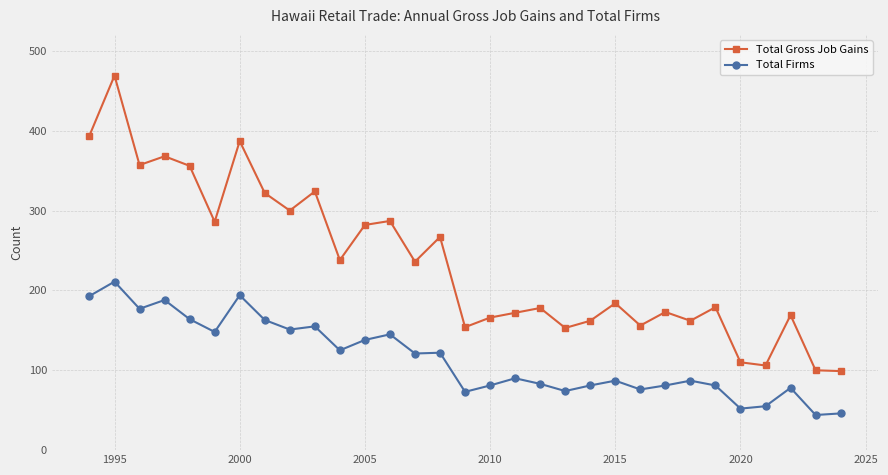

What is the sum of all Total Firms values?

3564